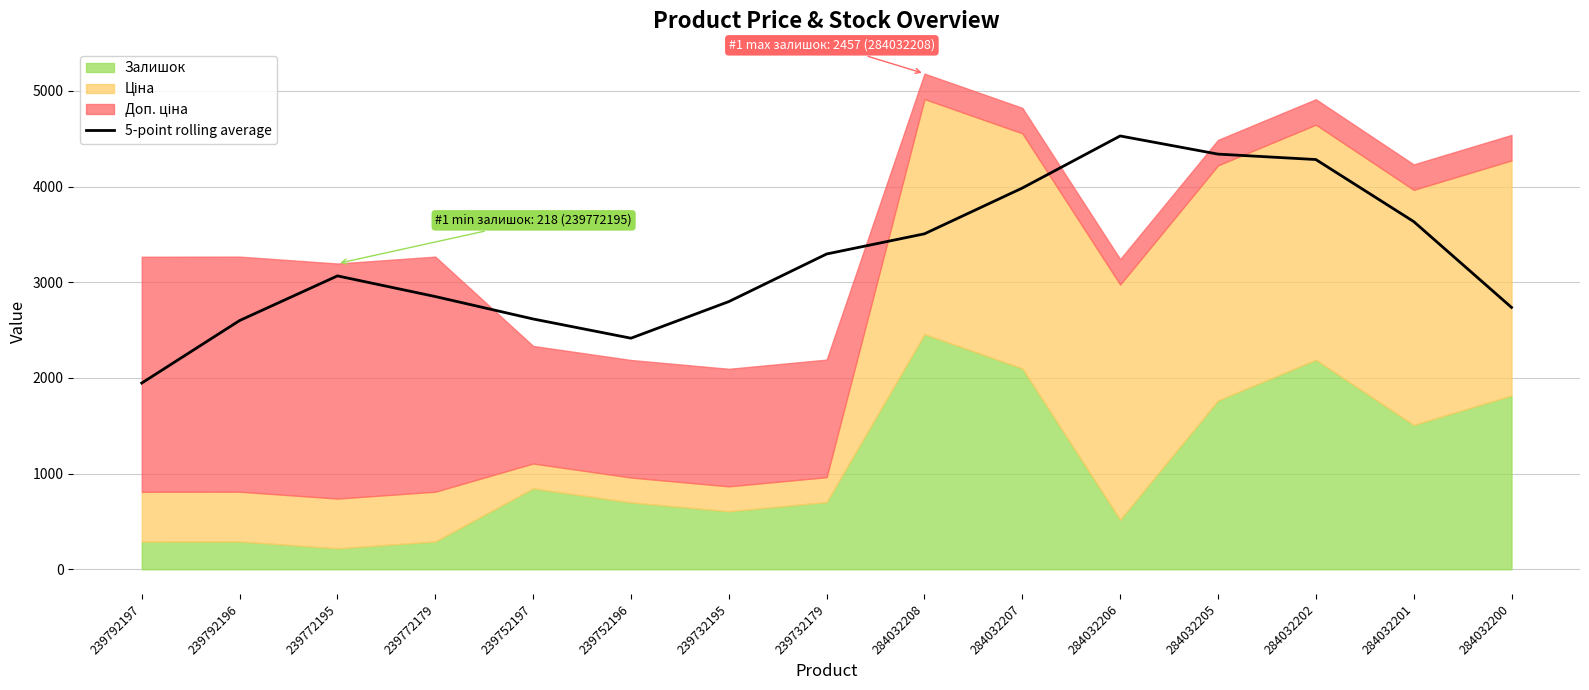

True or false: the data shows 5301.4 at 239772195.

False